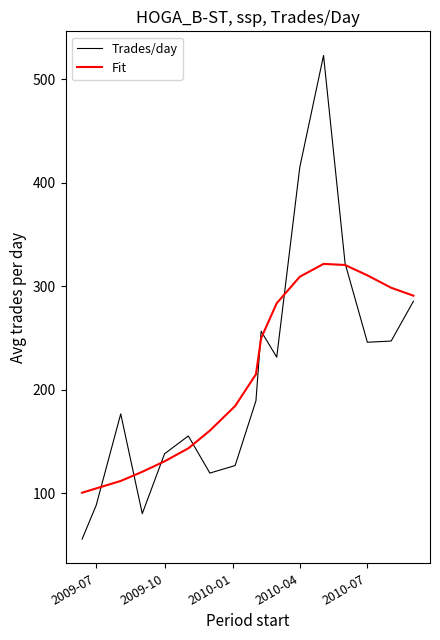

Rank the series by their maximum value, from highest to lowest.

Trades/day, Fit